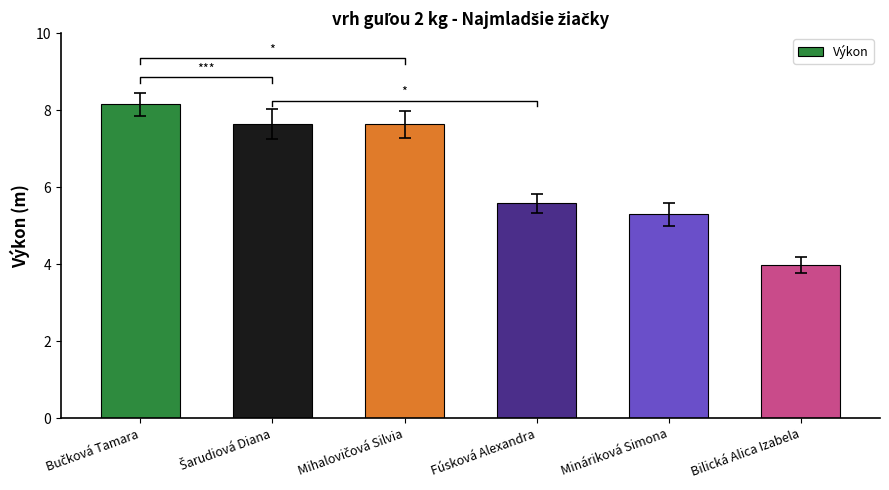

Reading right to left, transcribe all the data shown in this chart.

4.0	5.3	5.6	7.6	7.6	8.2